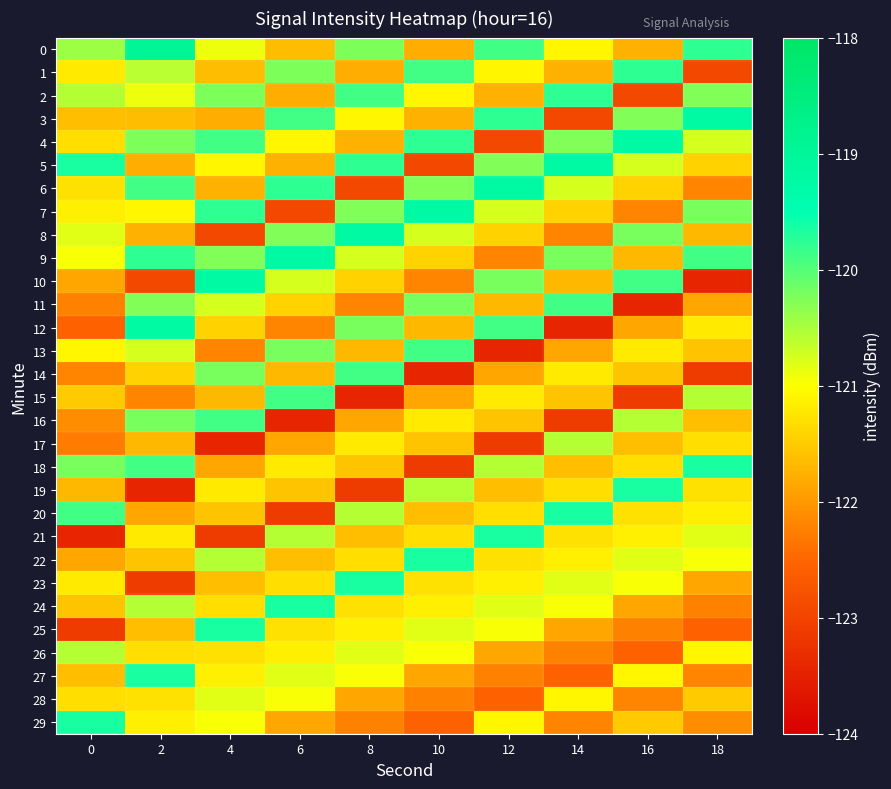

Reading right to left, what are all the values shown in this chart?

0: 18=-119.8	16=-121.8	14=-121.1	12=-119.9	10=-121.8	8=-120.2	6=-121.7	4=-120.9	2=-119.0	0=-120.4
1: 18=-122.9	16=-119.8	14=-121.8	12=-121.1	10=-119.9	8=-121.8	6=-120.2	4=-121.7	2=-120.6	0=-121.2
2: 18=-120.3	16=-122.9	14=-119.8	12=-121.8	10=-121.1	8=-119.9	6=-121.8	4=-120.2	2=-120.9	0=-120.6
3: 18=-119.2	16=-120.3	14=-122.9	12=-119.8	10=-121.8	8=-121.1	6=-119.9	4=-121.8	2=-121.7	0=-121.6
4: 18=-120.8	16=-119.2	14=-120.3	12=-122.9	10=-119.8	8=-121.8	6=-121.1	4=-119.9	2=-120.2	0=-121.3
5: 18=-121.4	16=-120.8	14=-119.2	12=-120.3	10=-122.9	8=-119.8	6=-121.8	4=-121.1	2=-121.8	0=-119.7
6: 18=-122.2	16=-121.4	14=-120.8	12=-119.2	10=-120.3	8=-122.9	6=-119.8	4=-121.8	2=-119.9	0=-121.3
7: 18=-120.2	16=-122.2	14=-121.4	12=-120.8	10=-119.2	8=-120.3	6=-122.9	4=-119.8	2=-121.1	0=-121.1
8: 18=-121.7	16=-120.2	14=-122.2	12=-121.4	10=-120.8	8=-119.2	6=-120.3	4=-122.9	2=-121.8	0=-120.8
9: 18=-119.9	16=-121.7	14=-120.2	12=-122.2	10=-121.4	8=-120.8	6=-119.2	4=-120.3	2=-119.8	0=-121.0
10: 18=-123.4	16=-119.9	14=-121.7	12=-120.2	10=-122.2	8=-121.4	6=-120.8	4=-119.2	2=-122.9	0=-121.8
11: 18=-121.8	16=-123.4	14=-119.9	12=-121.7	10=-120.2	8=-122.2	6=-121.4	4=-120.8	2=-120.3	0=-122.2
12: 18=-121.2	16=-121.8	14=-123.4	12=-119.9	10=-121.7	8=-120.2	6=-122.2	4=-121.4	2=-119.2	0=-122.6
13: 18=-121.6	16=-121.2	14=-121.8	12=-123.4	10=-119.9	8=-121.7	6=-120.2	4=-122.2	2=-120.8	0=-121.1
14: 18=-123.1	16=-121.6	14=-121.2	12=-121.8	10=-123.4	8=-119.9	6=-121.7	4=-120.2	2=-121.4	0=-122.2
15: 18=-120.6	16=-123.1	14=-121.6	12=-121.2	10=-121.8	8=-123.4	6=-119.9	4=-121.7	2=-122.2	0=-121.5
16: 18=-121.6	16=-120.6	14=-123.1	12=-121.6	10=-121.2	8=-121.8	6=-123.4	4=-119.9	2=-120.2	0=-122.1
17: 18=-121.3	16=-121.6	14=-120.6	12=-123.1	10=-121.6	8=-121.2	6=-121.8	4=-123.4	2=-121.7	0=-122.3
18: 18=-119.7	16=-121.3	14=-121.6	12=-120.6	10=-123.1	8=-121.6	6=-121.2	4=-121.8	2=-119.9	0=-120.2
19: 18=-121.3	16=-119.7	14=-121.3	12=-121.6	10=-120.6	8=-123.1	6=-121.6	4=-121.2	2=-123.4	0=-121.7
20: 18=-121.1	16=-121.3	14=-119.7	12=-121.3	10=-121.6	8=-120.6	6=-123.1	4=-121.6	2=-121.8	0=-119.9
21: 18=-120.8	16=-121.1	14=-121.3	12=-119.7	10=-121.3	8=-121.6	6=-120.6	4=-123.1	2=-121.2	0=-123.4
22: 18=-121.0	16=-120.8	14=-121.1	12=-121.3	10=-119.7	8=-121.3	6=-121.6	4=-120.6	2=-121.6	0=-121.8
23: 18=-121.8	16=-121.0	14=-120.8	12=-121.1	10=-121.3	8=-119.7	6=-121.3	4=-121.6	2=-123.1	0=-121.2
24: 18=-122.2	16=-121.8	14=-121.0	12=-120.8	10=-121.1	8=-121.3	6=-119.7	4=-121.3	2=-120.6	0=-121.6
25: 18=-122.6	16=-122.2	14=-121.8	12=-121.0	10=-120.8	8=-121.1	6=-121.3	4=-119.7	2=-121.6	0=-123.1
26: 18=-121.1	16=-122.6	14=-122.2	12=-121.8	10=-121.0	8=-120.8	6=-121.1	4=-121.3	2=-121.3	0=-120.6
27: 18=-122.2	16=-121.1	14=-122.6	12=-122.2	10=-121.8	8=-121.0	6=-120.8	4=-121.1	2=-119.7	0=-121.6
28: 18=-121.5	16=-122.2	14=-121.1	12=-122.6	10=-122.2	8=-121.8	6=-121.0	4=-120.8	2=-121.3	0=-121.3
29: 18=-122.1	16=-121.5	14=-122.2	12=-121.1	10=-122.6	8=-122.2	6=-121.8	4=-121.0	2=-121.1	0=-119.7